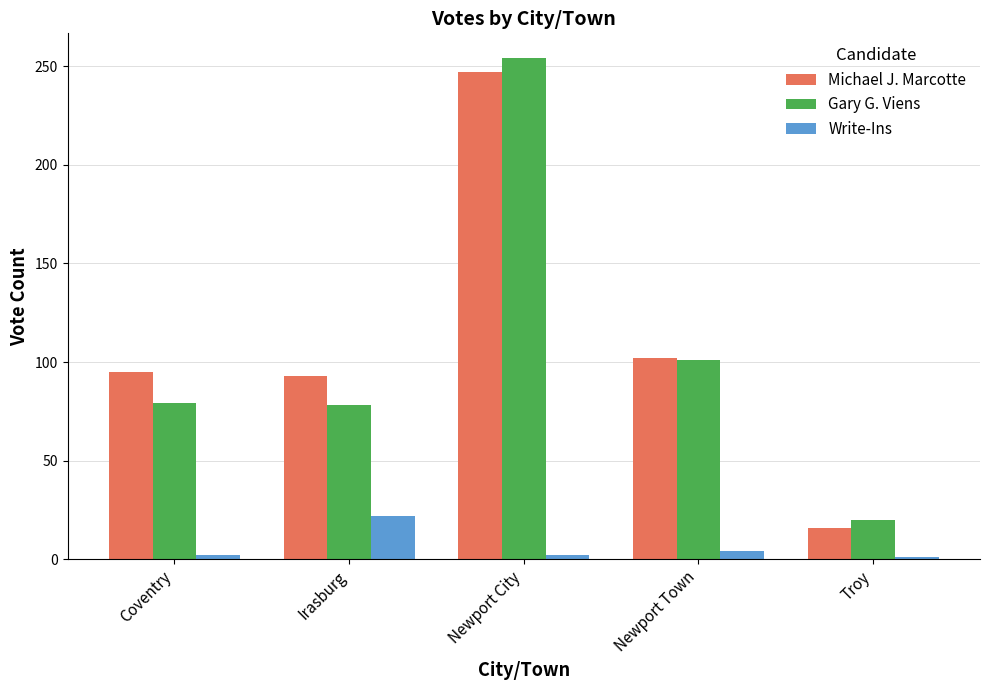

What is the greatest value displayed?

254